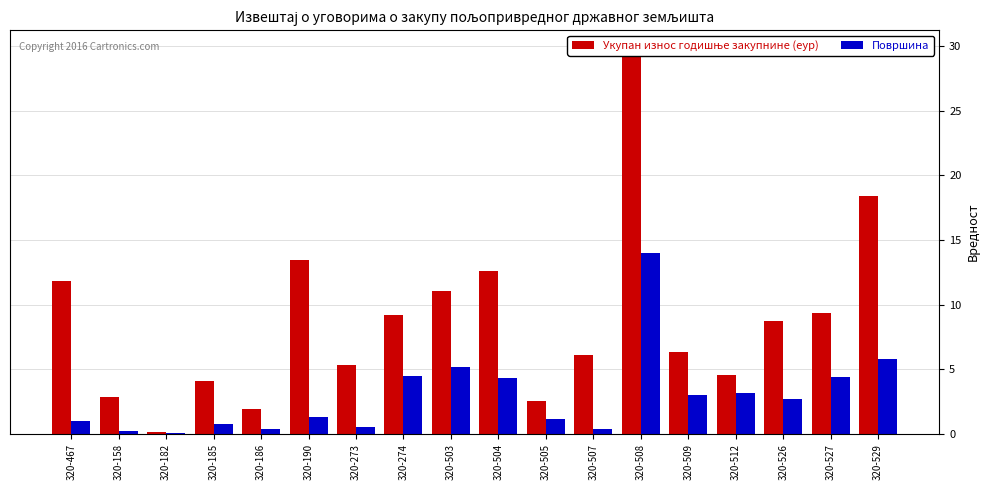

List the series in order of their peak value, highest first.

Укупан износ годишње закупнине (еур), Површина